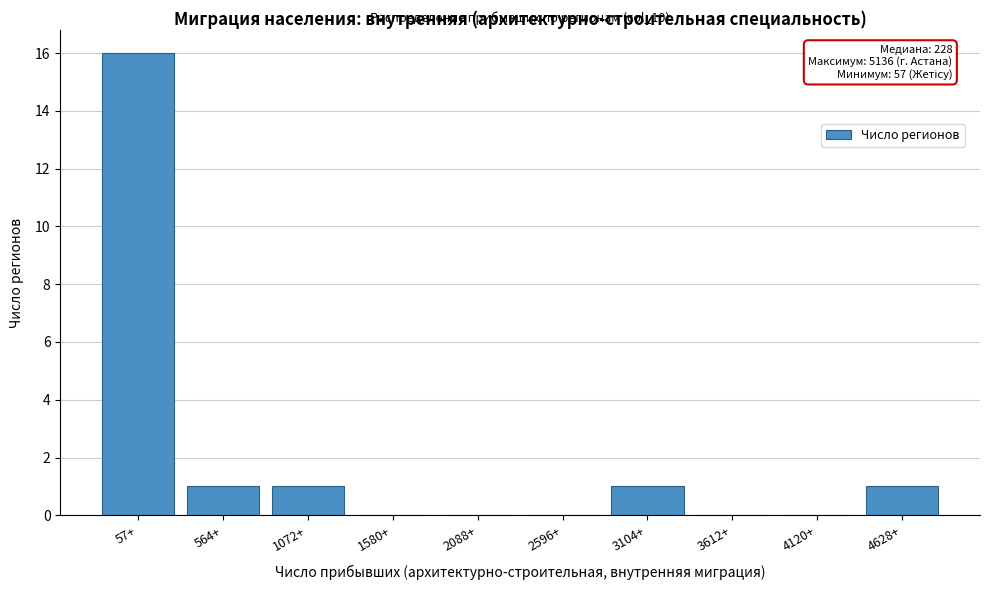

Reading left to right, transcribe all the data shown in this chart.

57+=16	564+=1	1072+=1	1580+=0	2088+=0	2596+=0	3104+=1	3612+=0	4120+=0	4628+=1